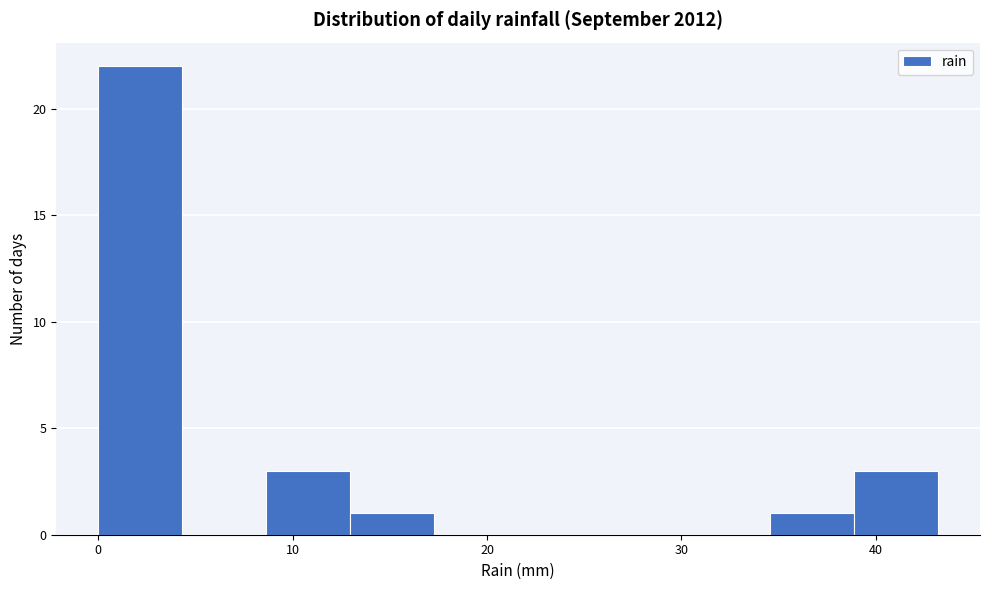

Reading left to right, list every bar in this chart as the range it spans on the x-axis followed by its height. Neither the bar edges nor the heights are printed on the chart, so give them approximately, as read against the axes.

0 to 4: 22
4 to 9: 0
9 to 13: 3
13 to 17: 1
17 to 22: 0
22 to 26: 0
26 to 30: 0
30 to 35: 0
35 to 39: 1
39 to 43: 3